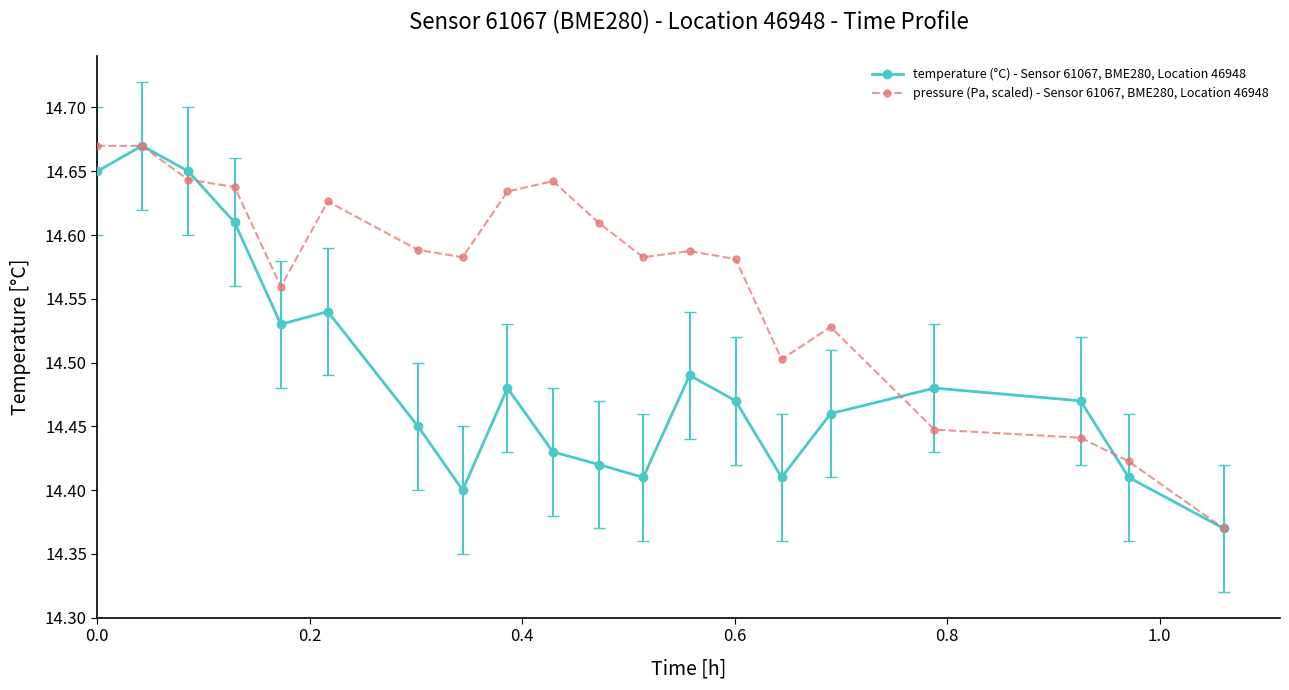

How many pressure (Pa, scaled) - Sensor 61067, BME280, Location 46948 values are between 14 and 15?

20